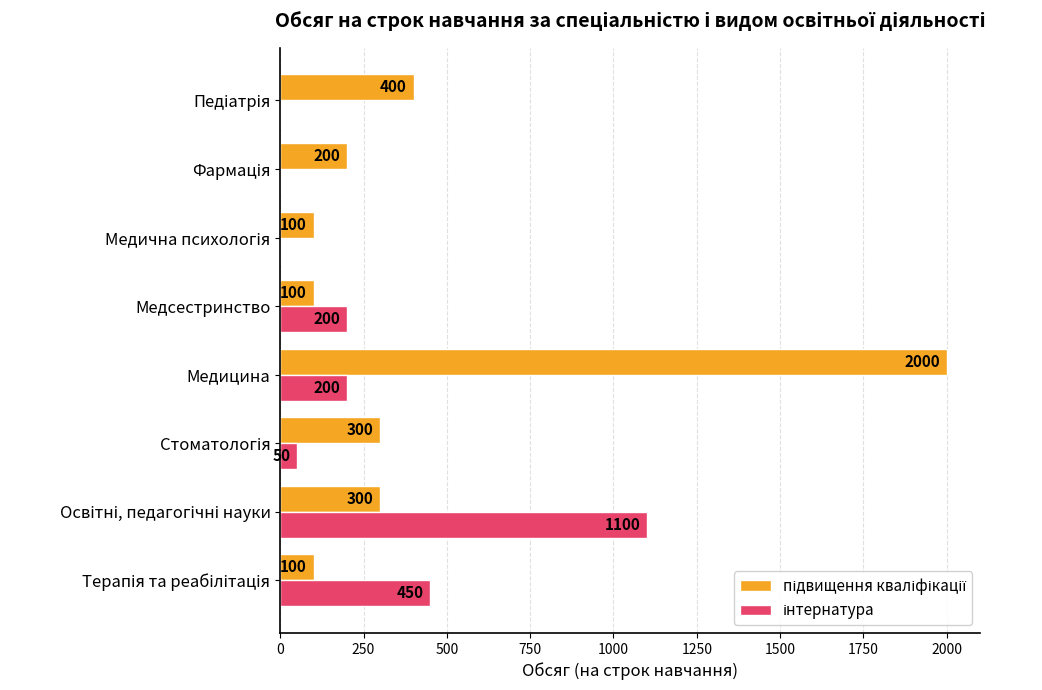

Which category has the highest value across all series?

Медицина